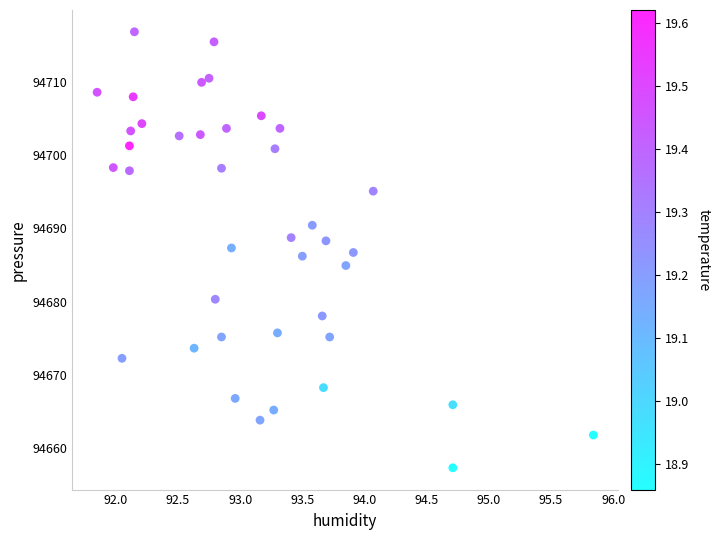

What is the range of X values (max minus min)?

4.0